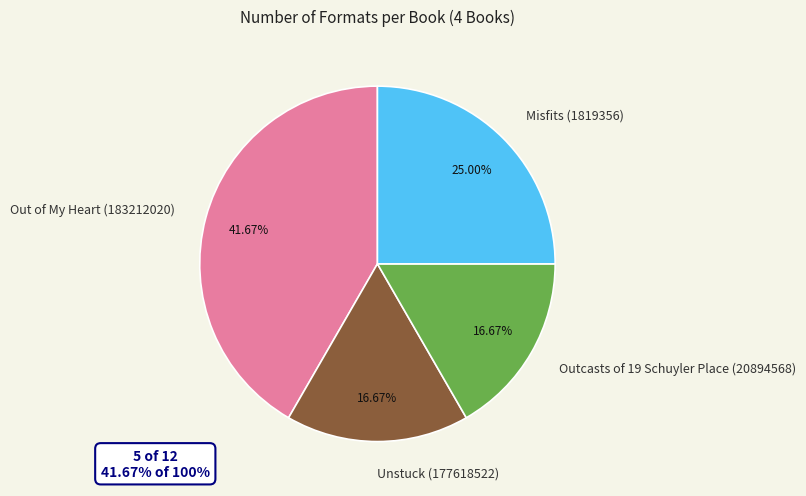

Which has a higher value, Out of My Heart (183212020) or Unstuck (177618522)?

Out of My Heart (183212020)